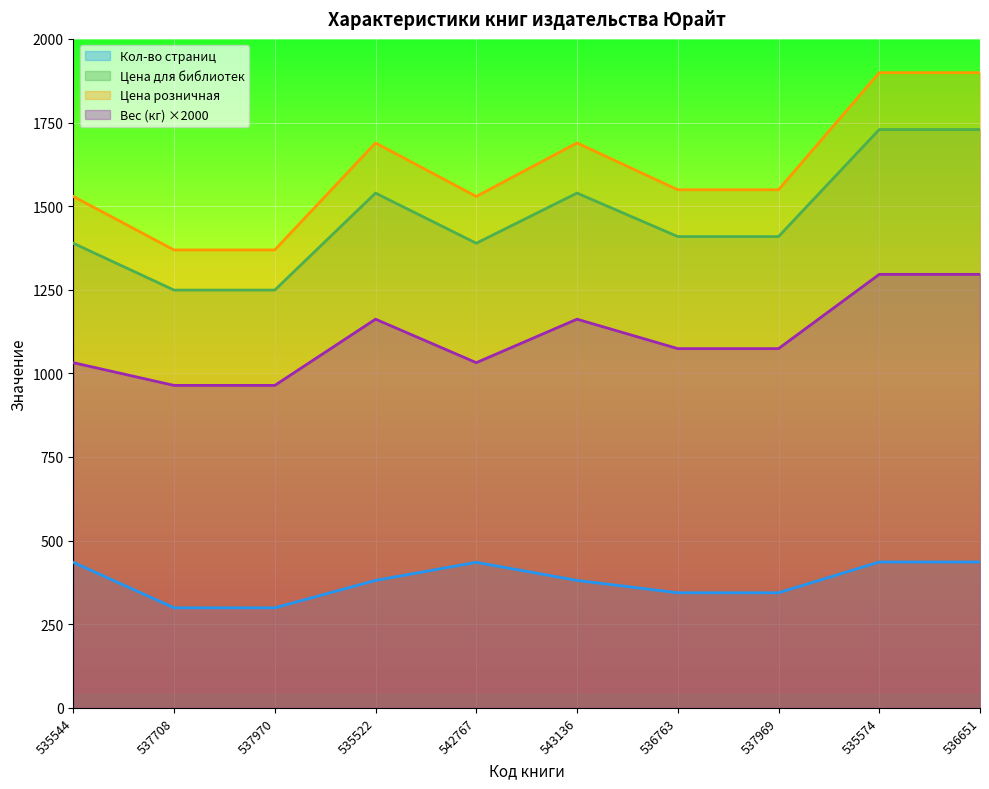

Where is the first local minimum for Цена розничная?

542767